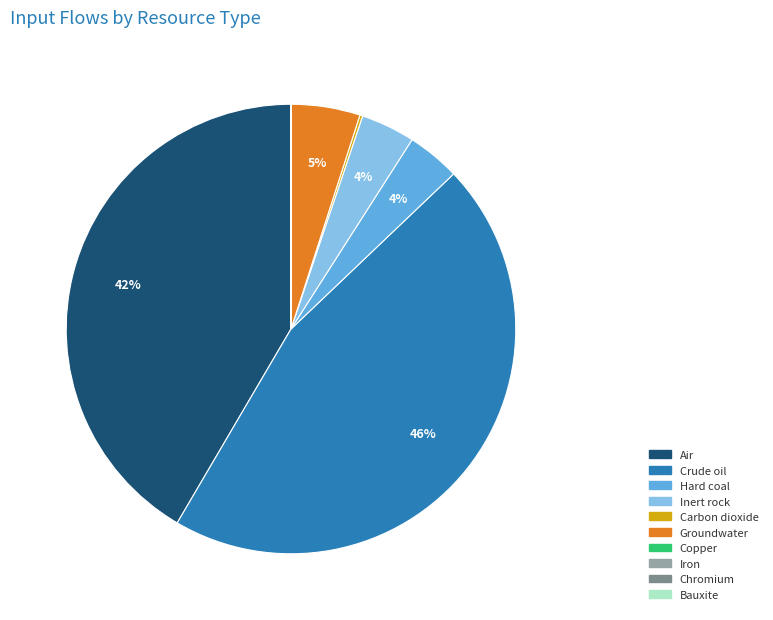

Does any single category account for the majority?

No